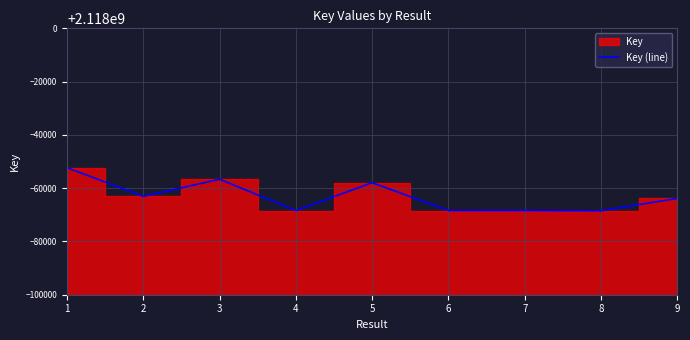

Reading right to left, list all the values displayed in this chart.

2117936168	2117931518	2117931613	2117931600	2117942055	2117931587	2117943353	2117936898	2117947677